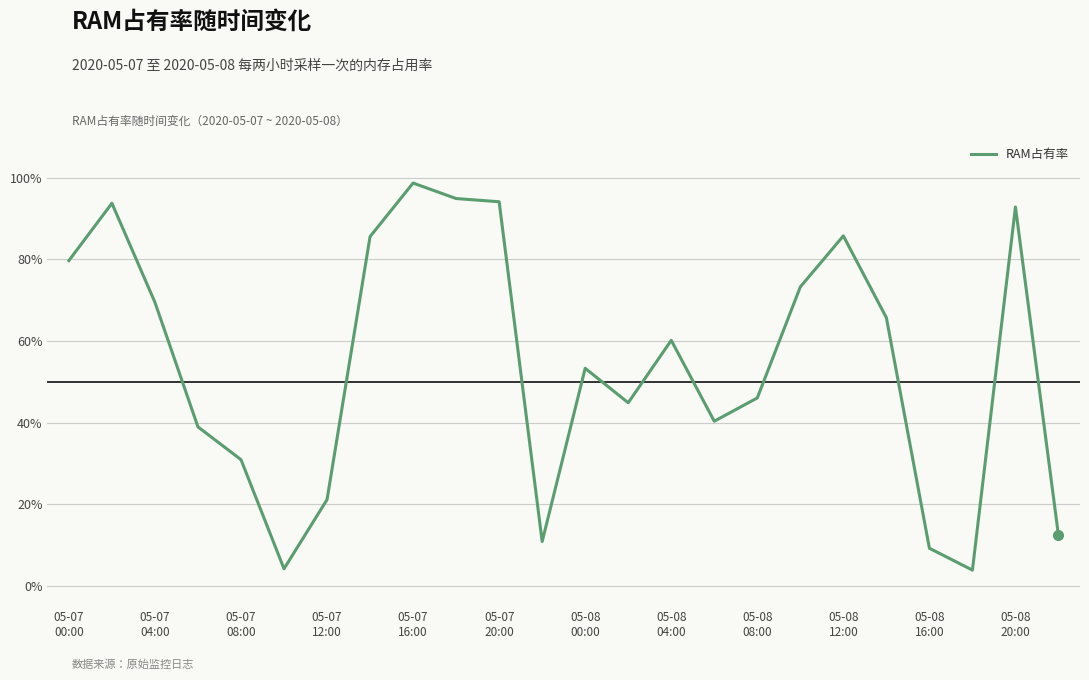

What is the value of the 13th point from the left?

0.5